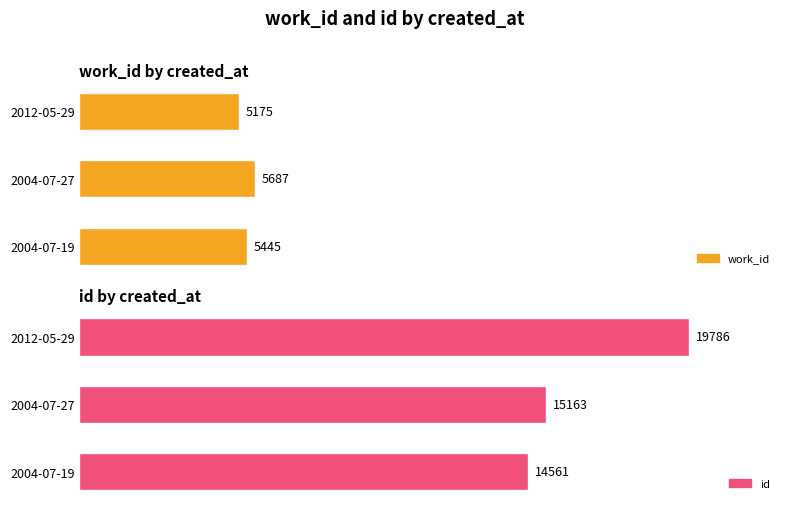

What is the total value across all series at 2012-05-29?

24961